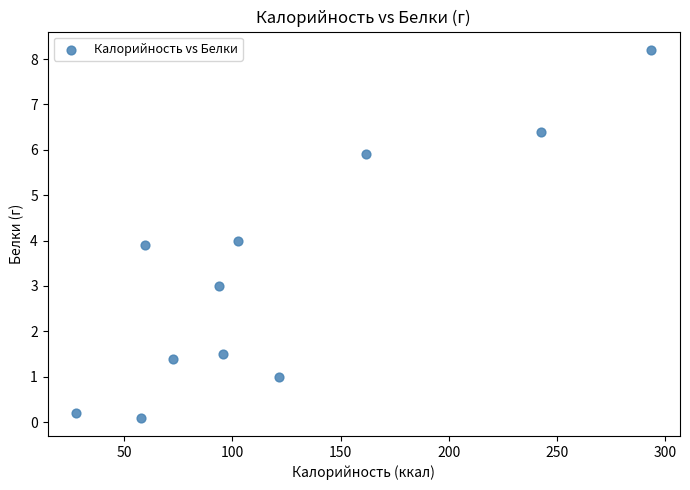

What is the average X value?

120.8